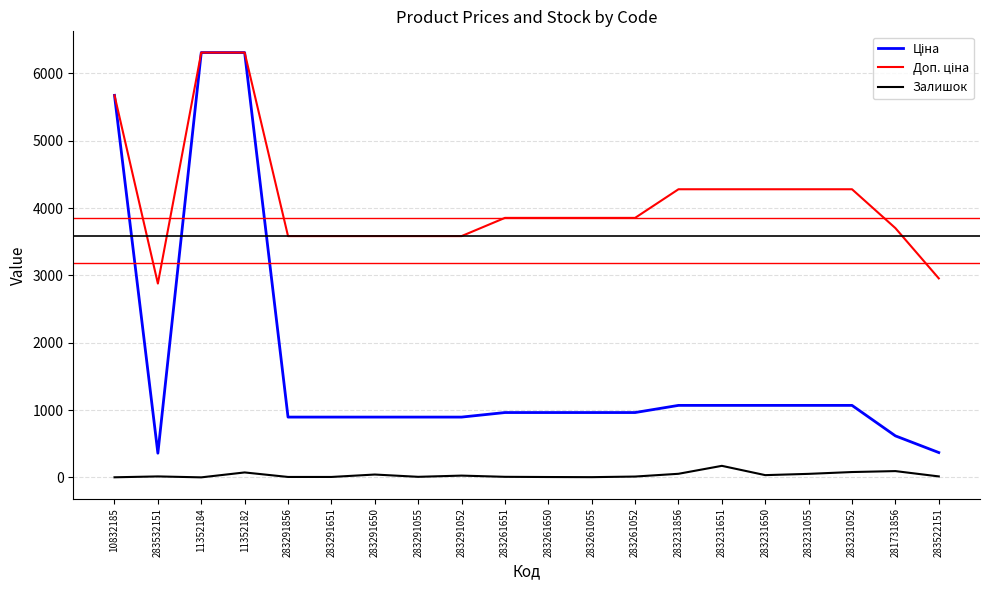

What is the sum of the Залишок values at 283291055 and 283291856?

16.0